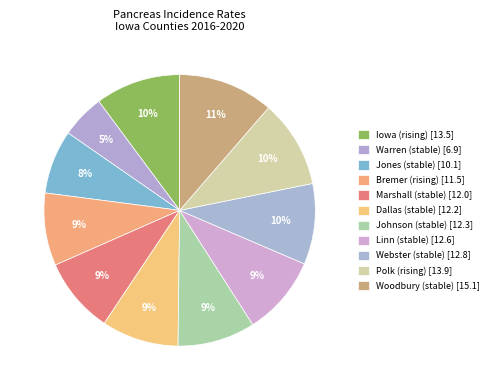

Which slice is the smallest?

Warren (stable) [6.9]